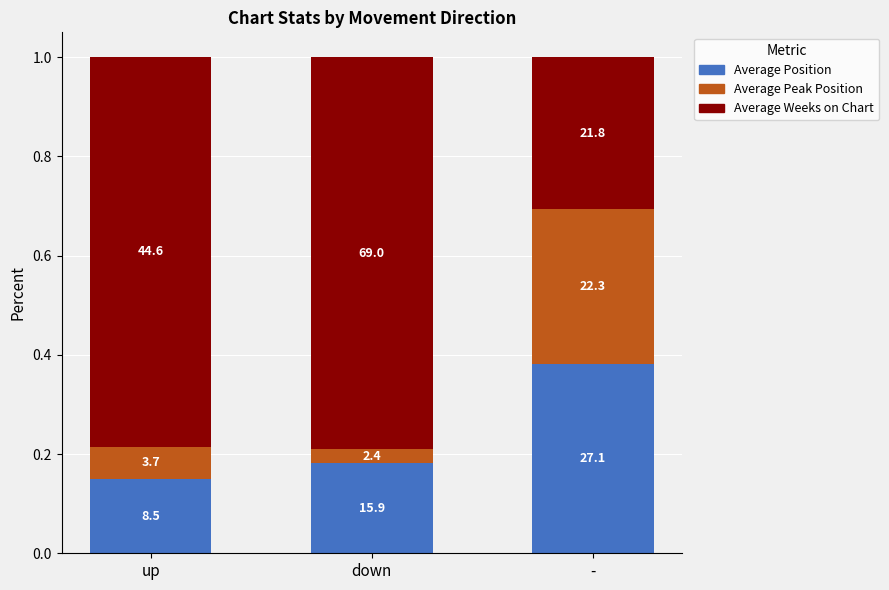

How many bars are there in total?

3